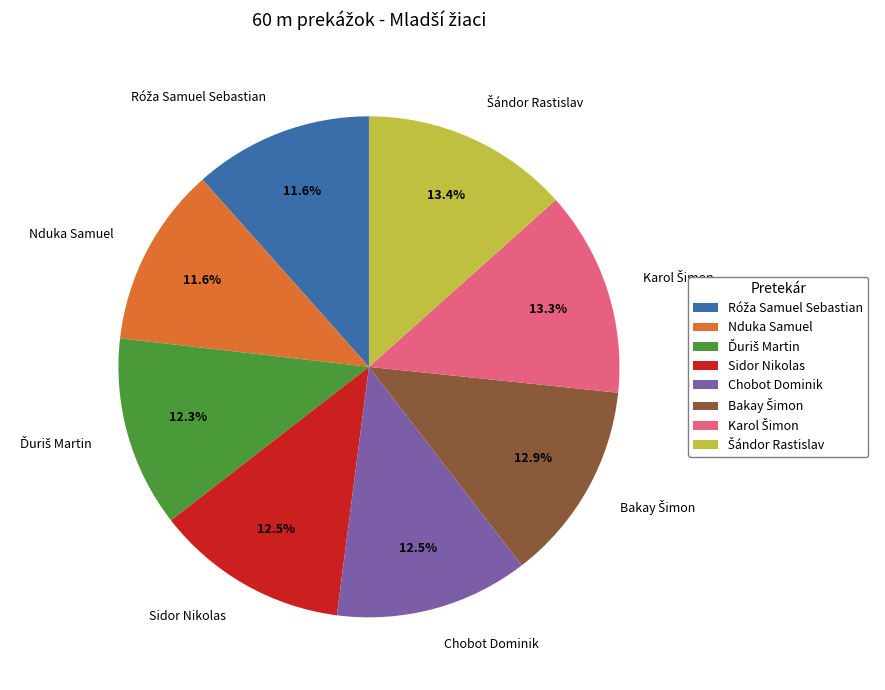

Combined, what portion of the pie is Nduka Samuel and Sidor Nikolas?

24.1%